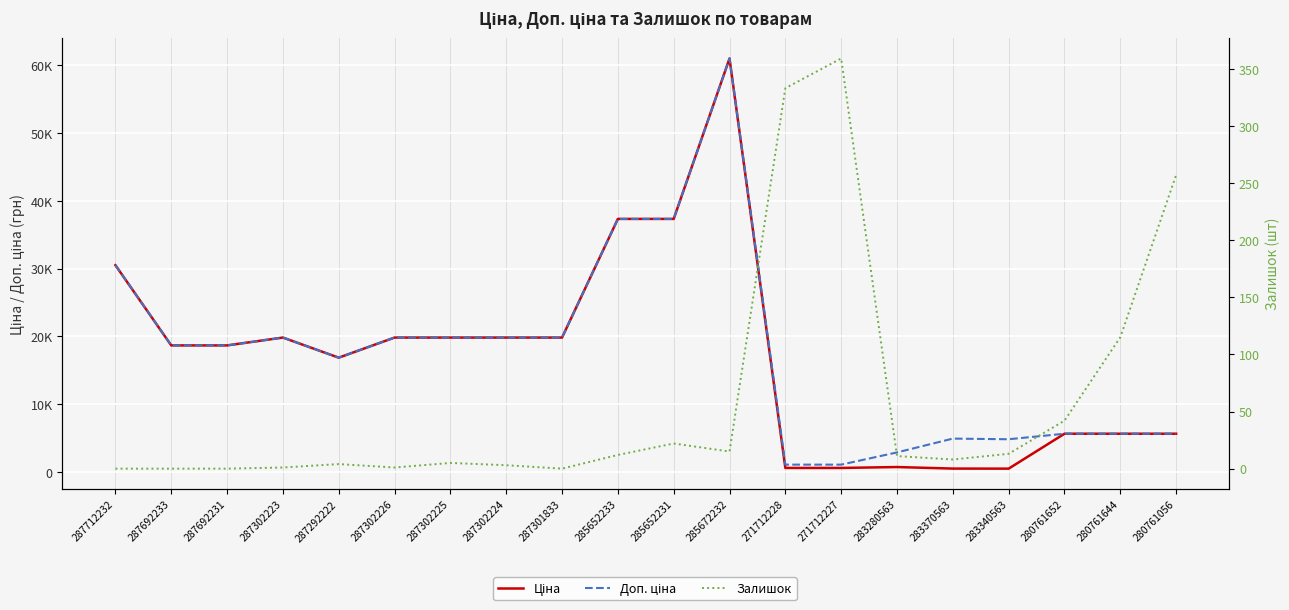

Which series has the largest range (max minus min)?

Ціна